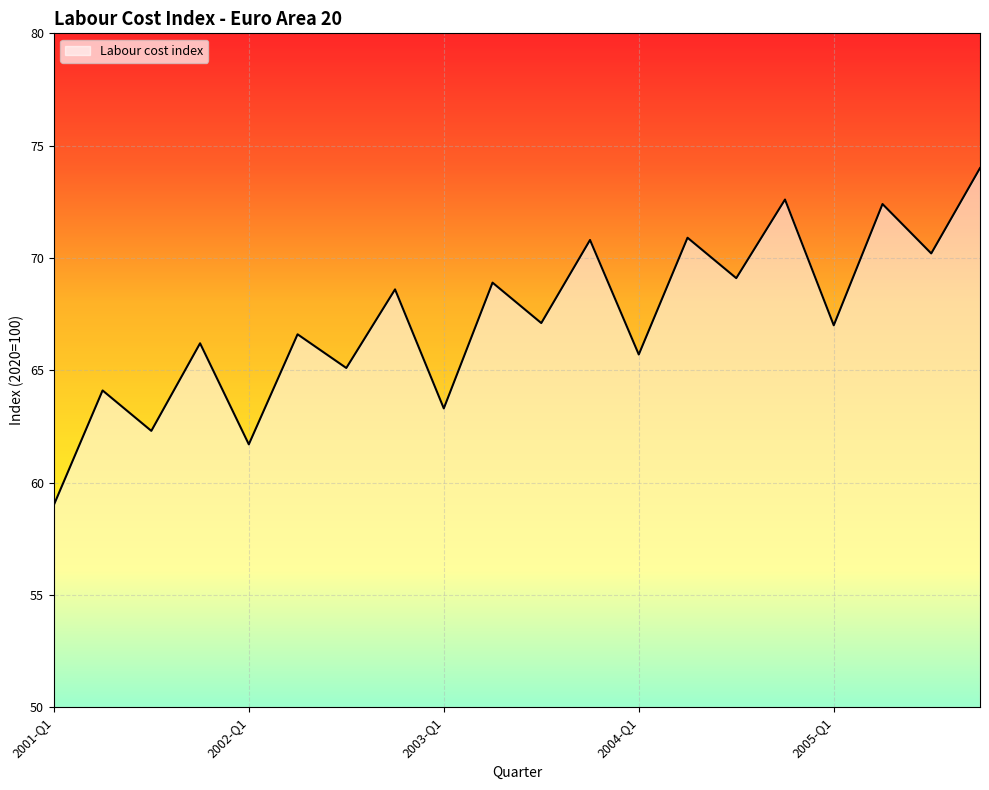

How many interior local peaks (higher than both neighbors) does the data have?

9